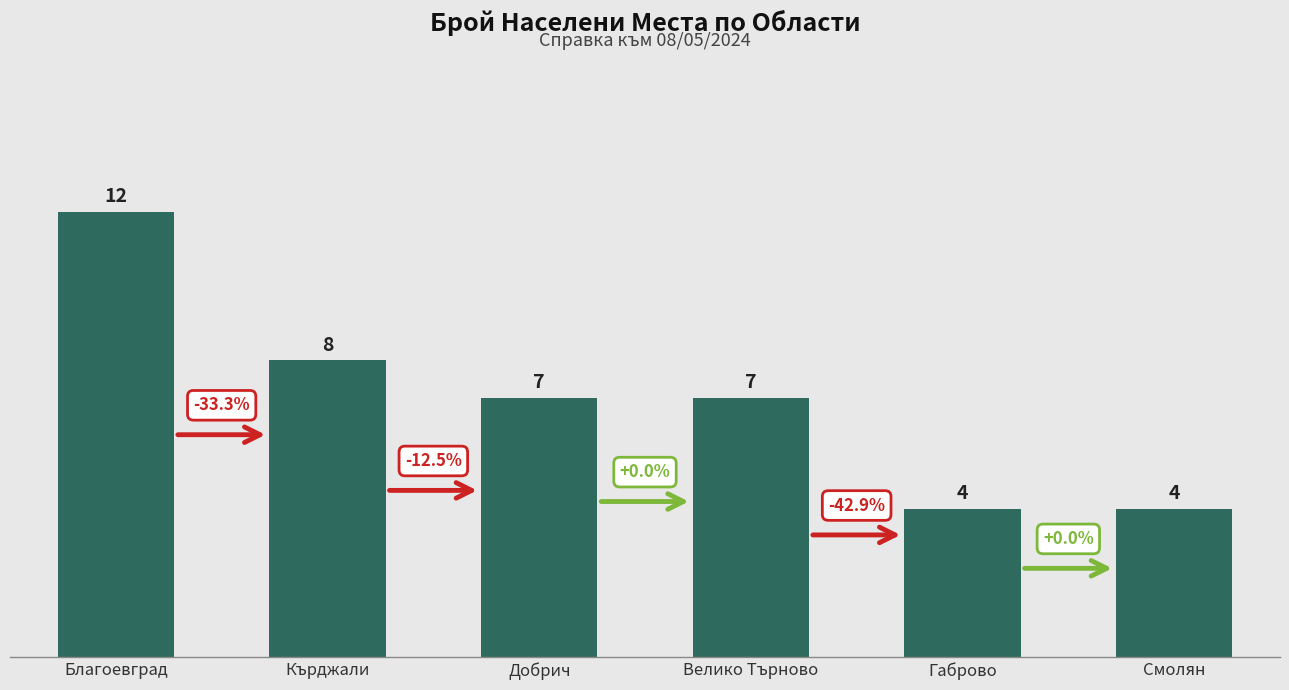

True or false: the data shows 4 at Габрово.

True